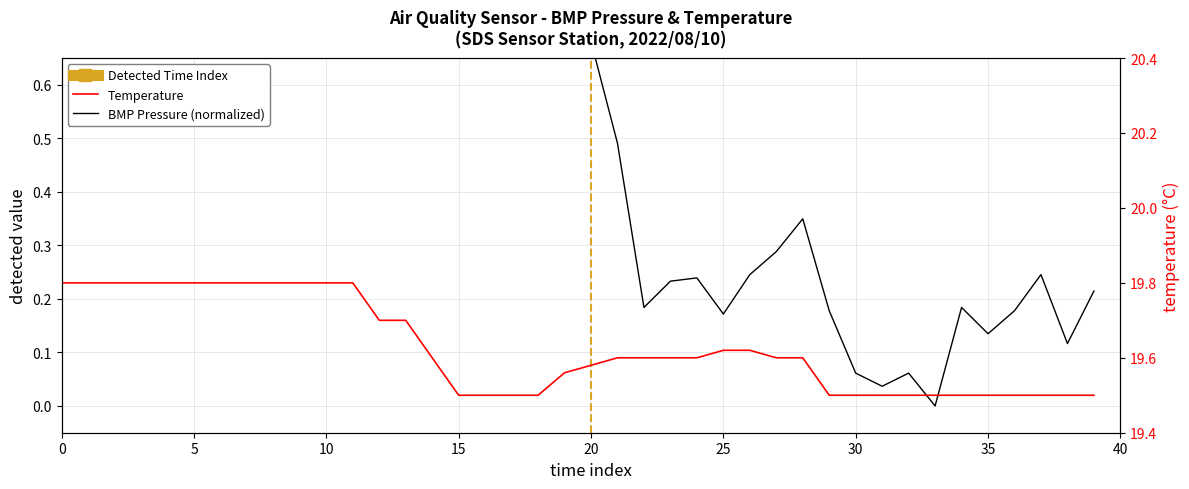

At how many categories does at least one series exceed 17?

40